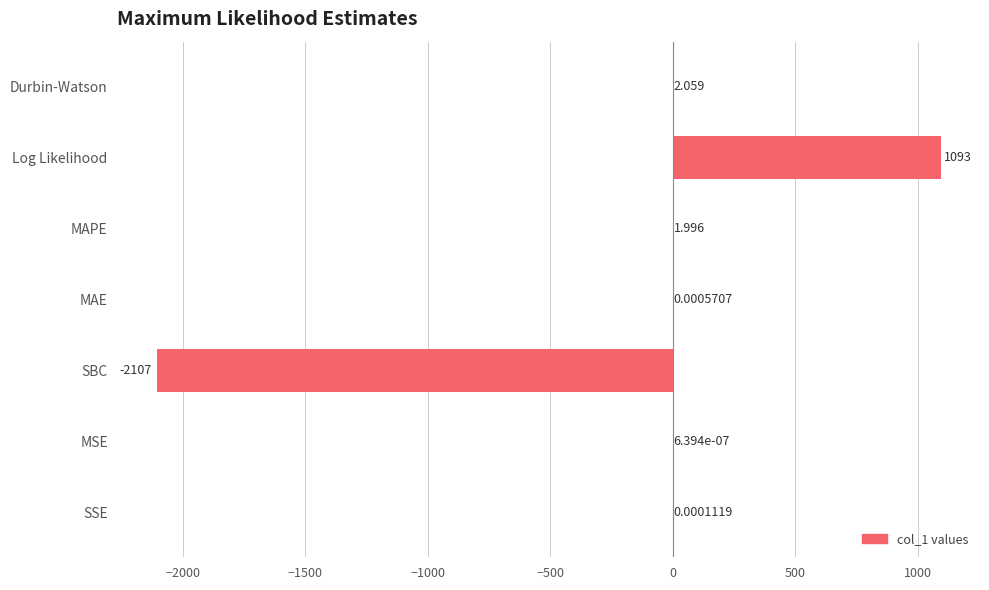

Which category has the highest value across all series?

Log Likelihood